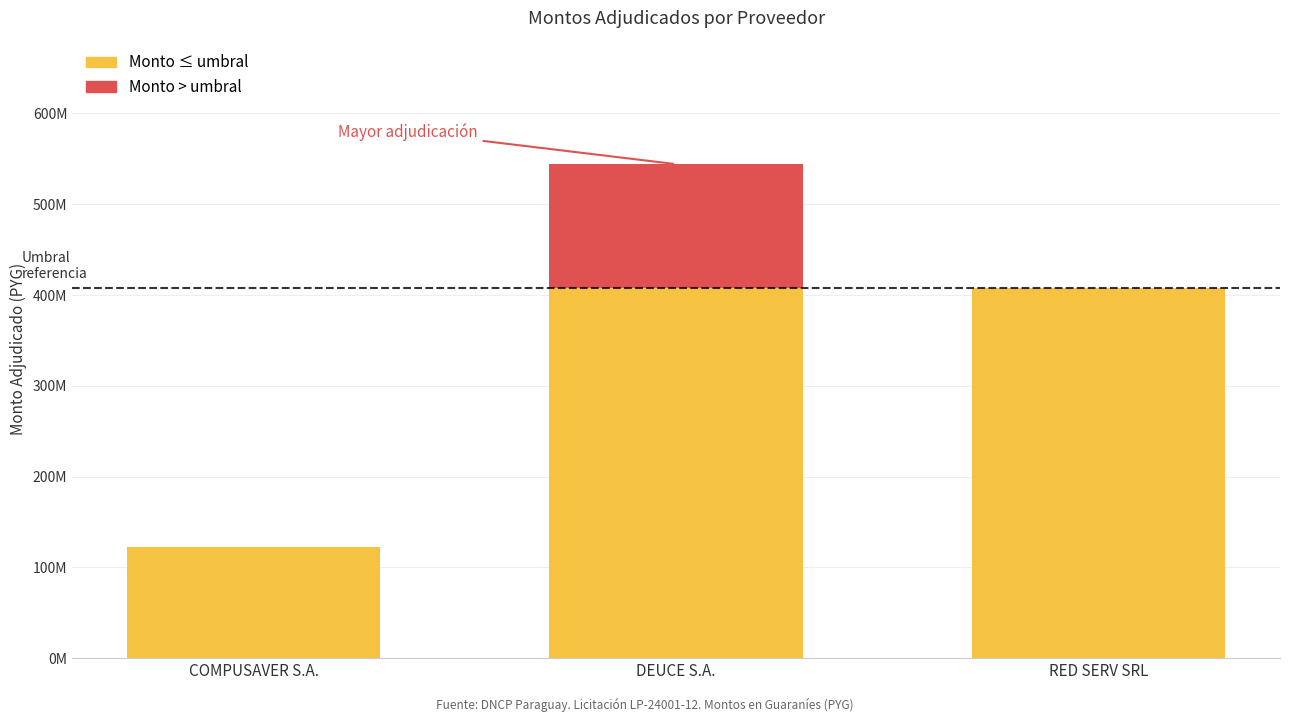

Reading left to right, what are all the values shown in this chart?

monto_adjudicado: 122700000	544178575	407232500
_sipe: 1	1	1